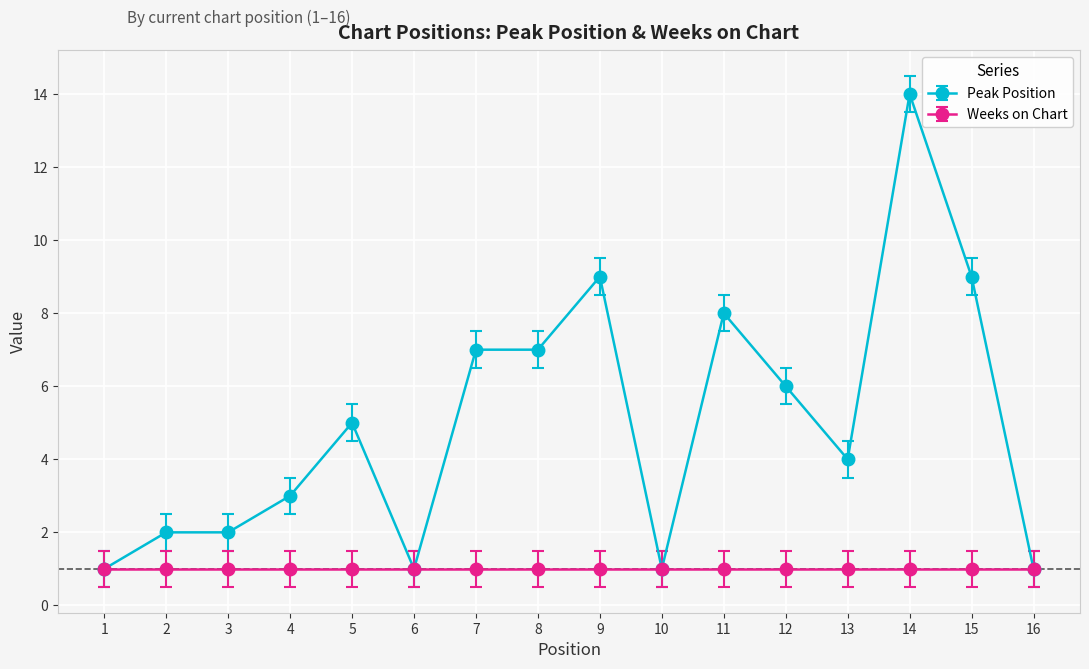

What is the maximum value shown in the chart?

14